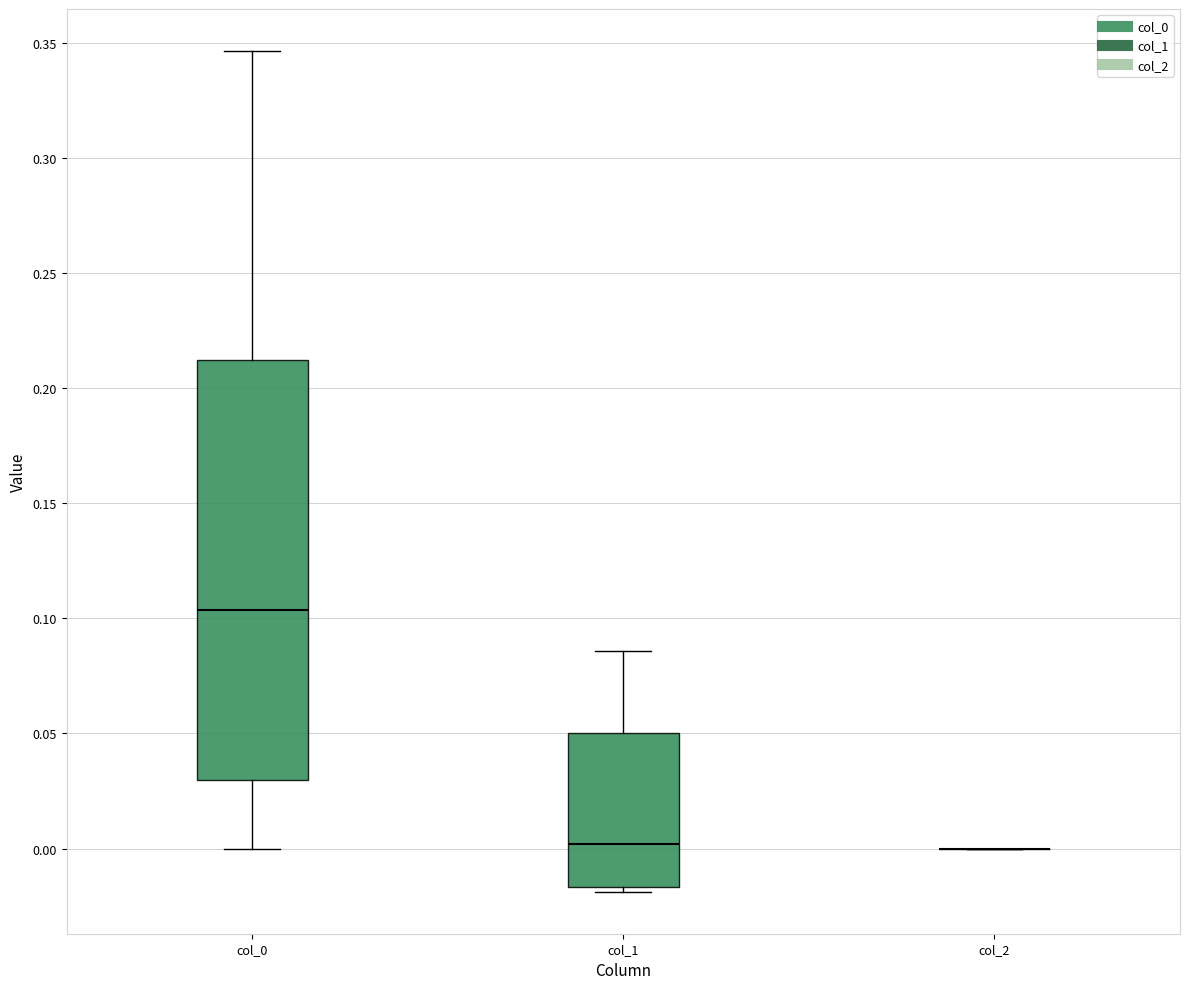

Which box is the tallest, from its lower edge to its upper edge?

col_0